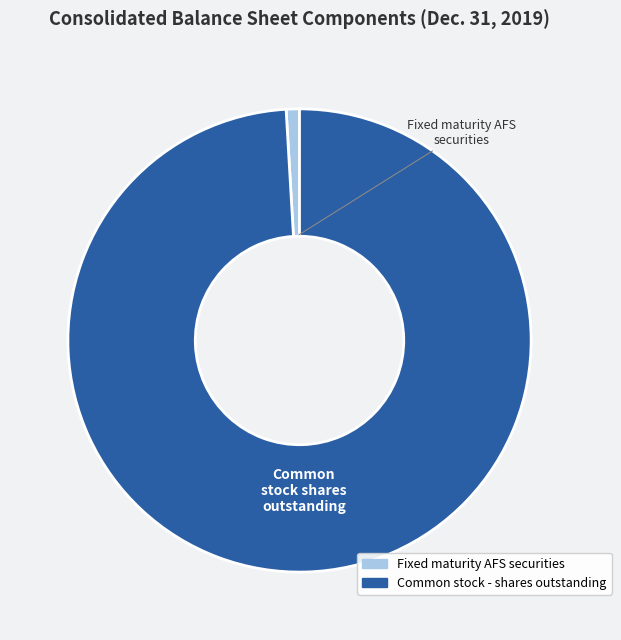

Is there a majority slice in this chart?

Yes